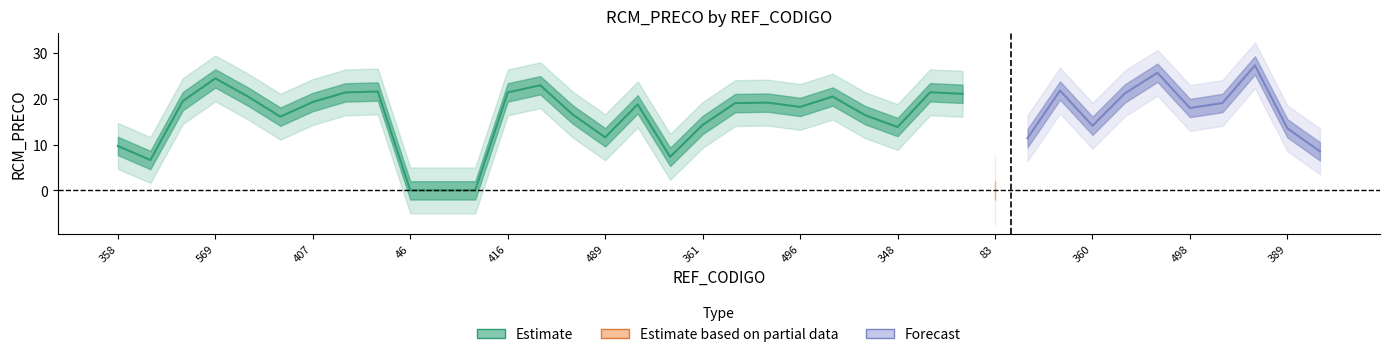

What is the sum of all mean_price values?

601.8